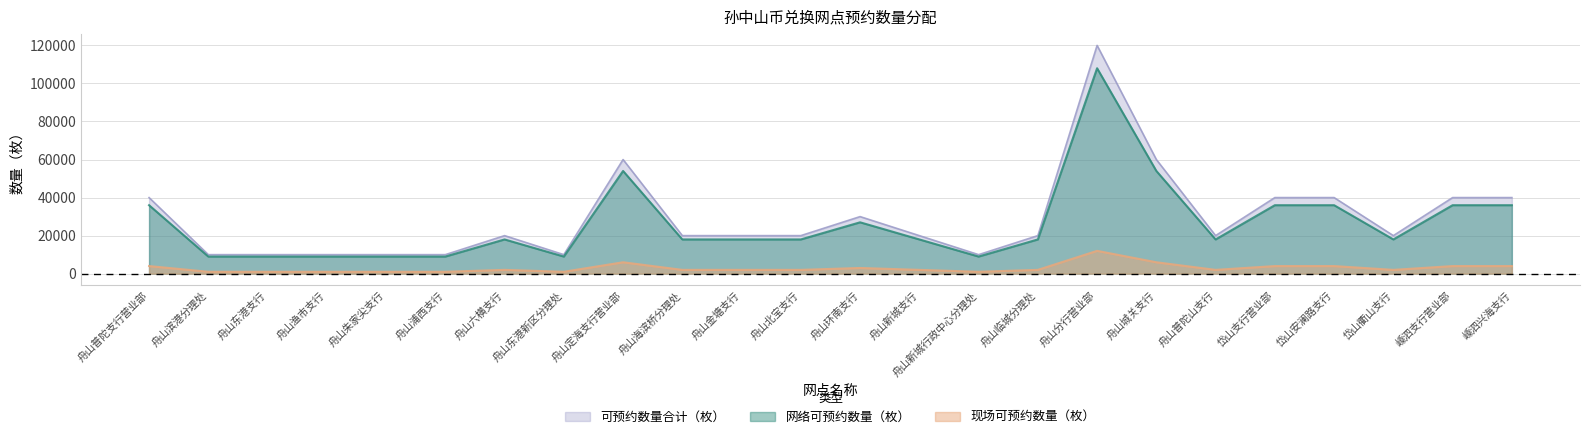

True or false: 可预约数量合计（枚） and 网络可预约数量（枚） intersect in this chart.

False